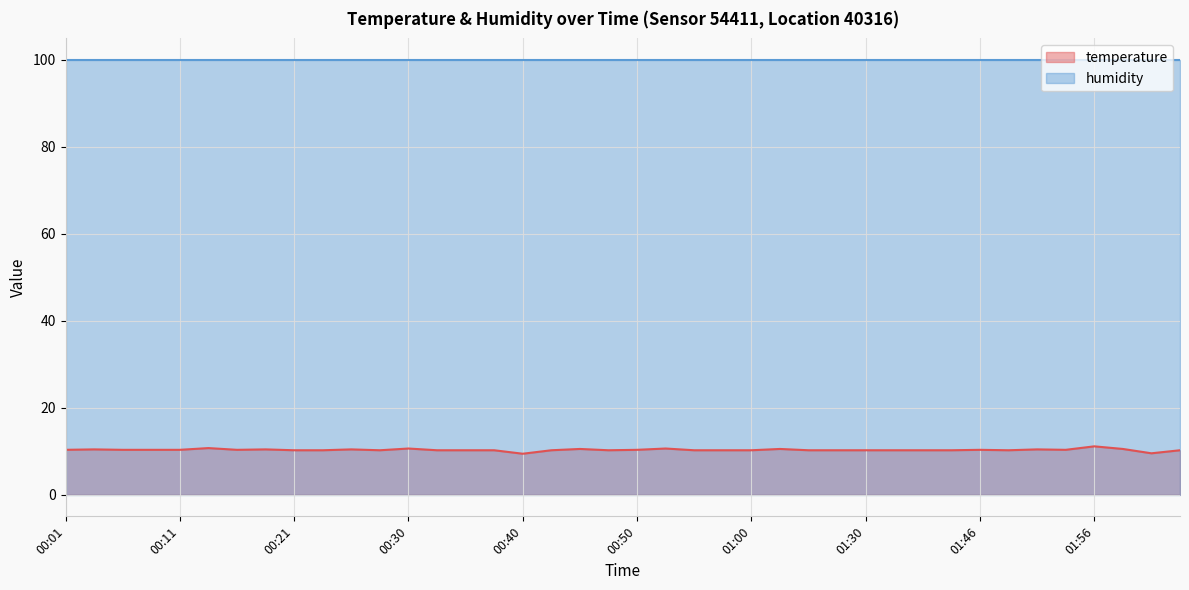

Where does the data first go above 10?

00:01